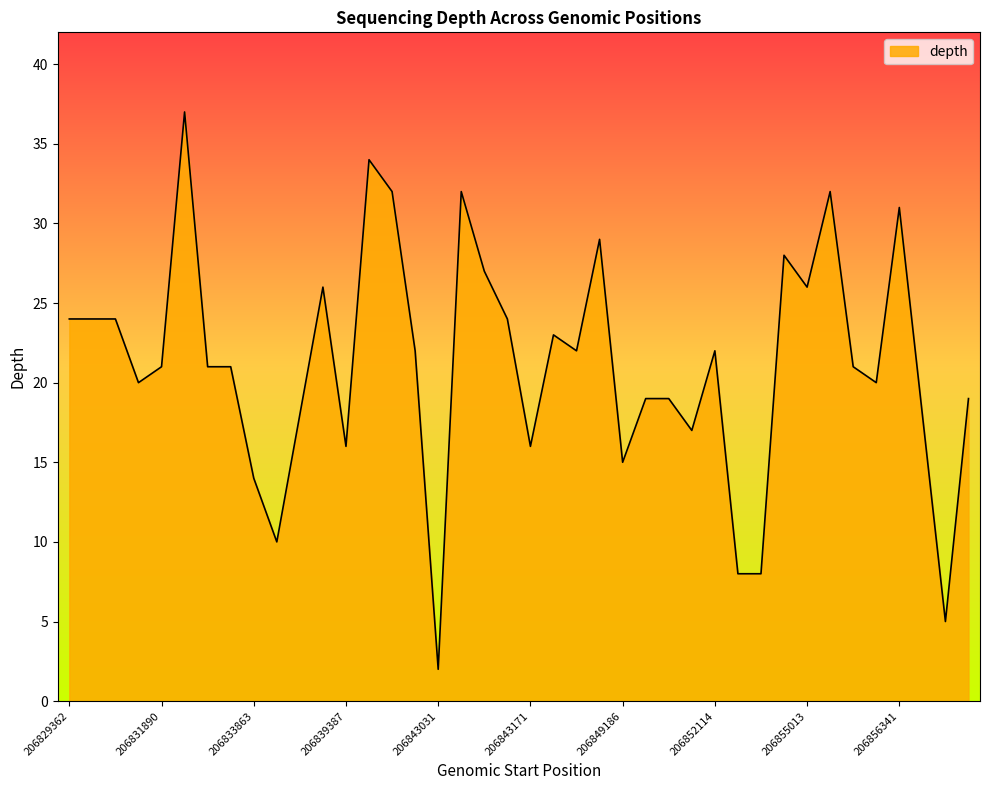

What is the difference between the maximum and minimum values?

35